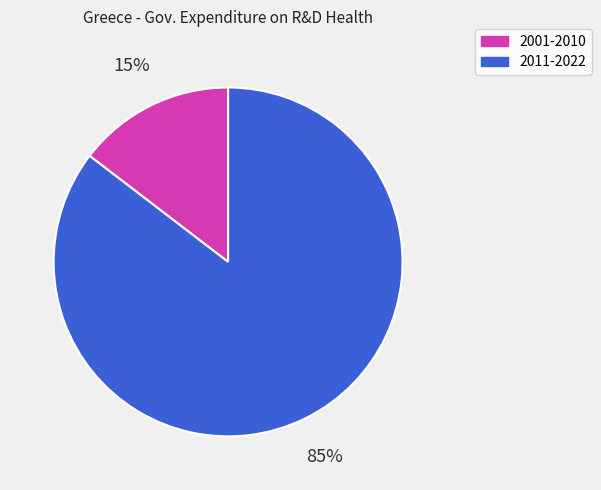

To the nearest percent, what is the average slice percentage?

50%